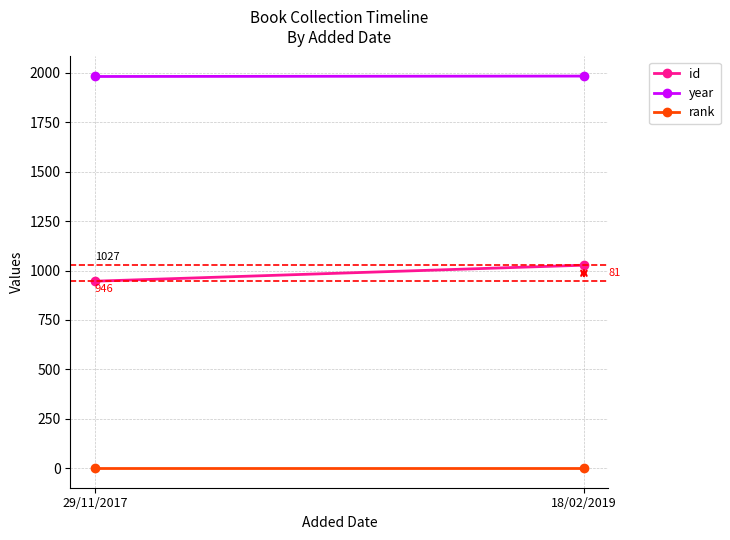

What is the sum of all year values?

3964